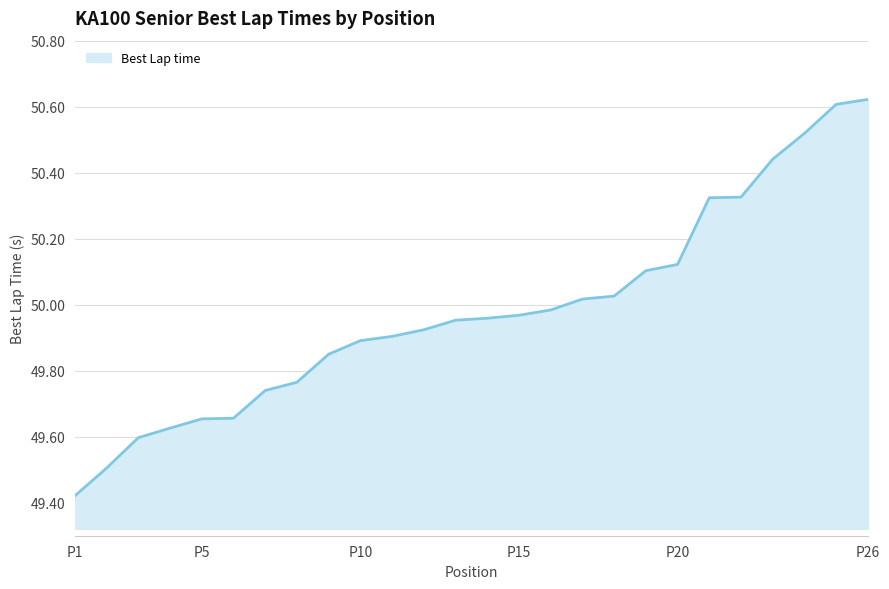

Which label corresponds to the largest value in the chart?

P26